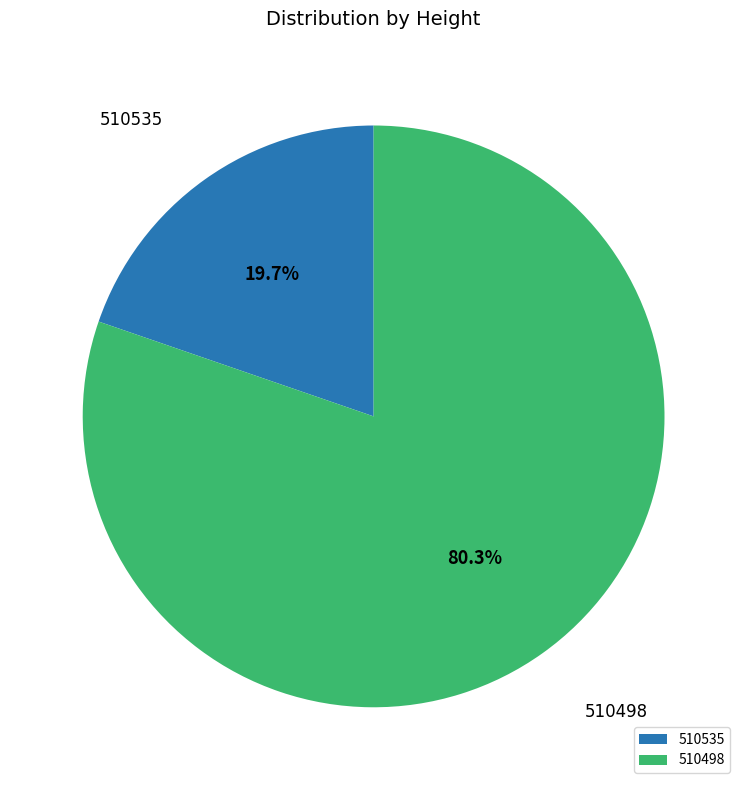

Which slice represents more than half of the pie?

510498